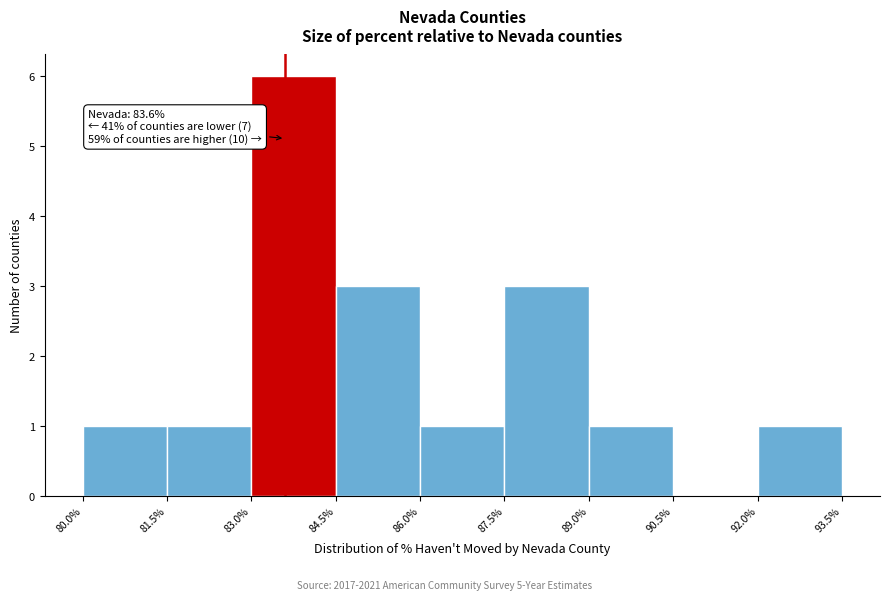

Which range on the x-axis has the tallest bar?

83.0% to 84.5%